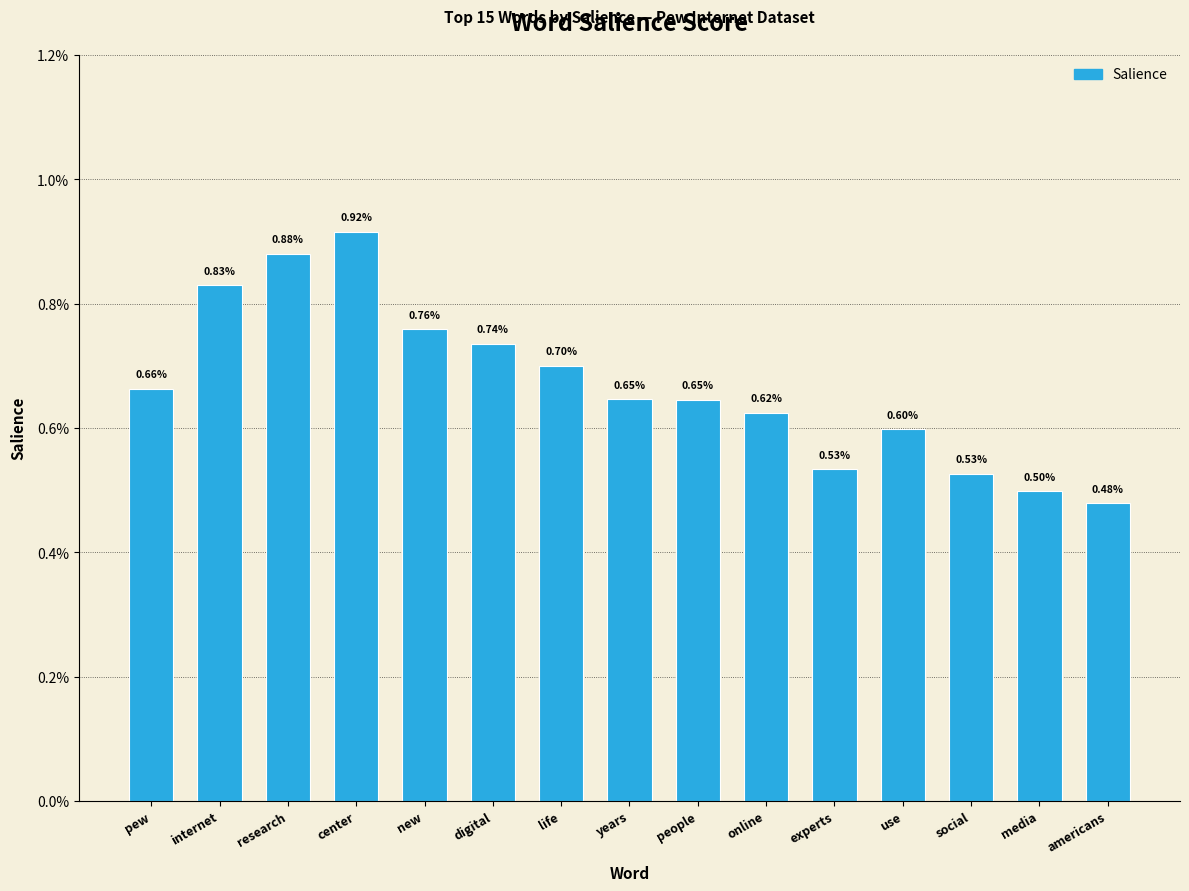

What position from the right is internet?

14